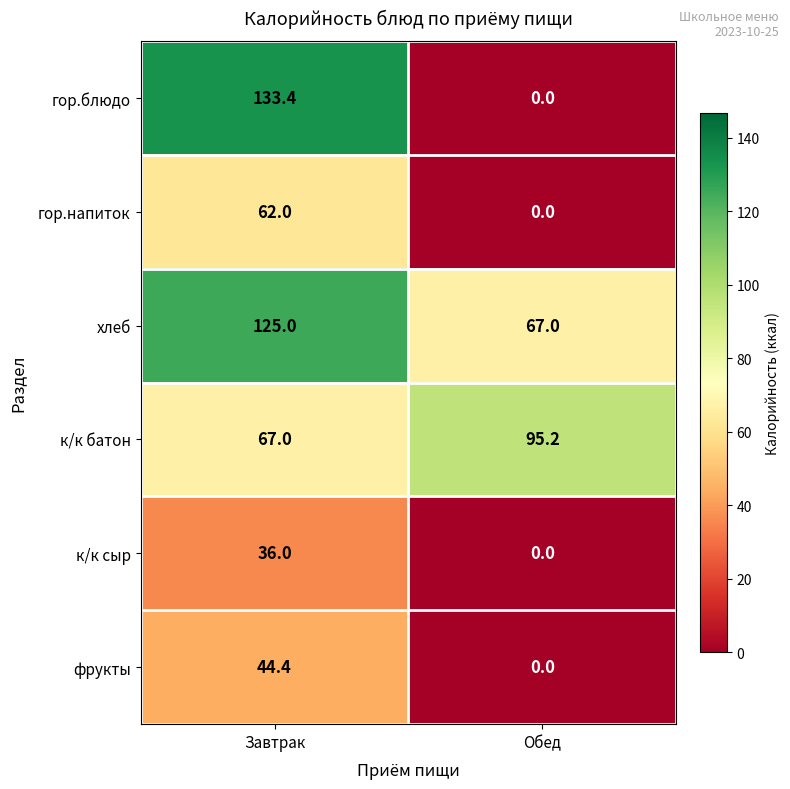

Which series changed the most between Завтрак and Обед?

гор.блюдо